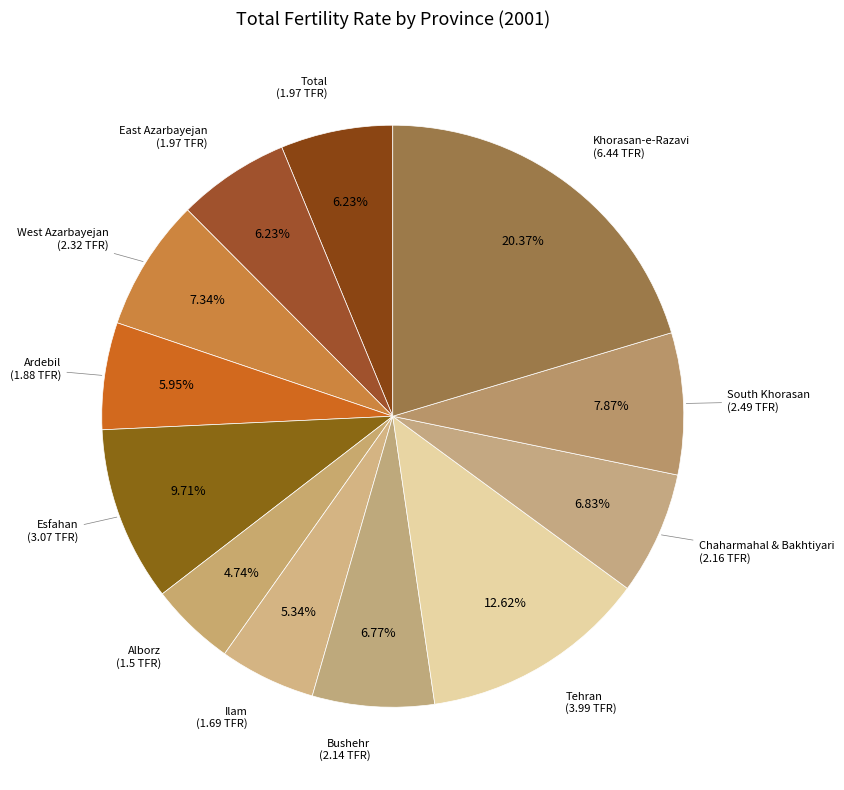

How many segments does this pie chart have?

12